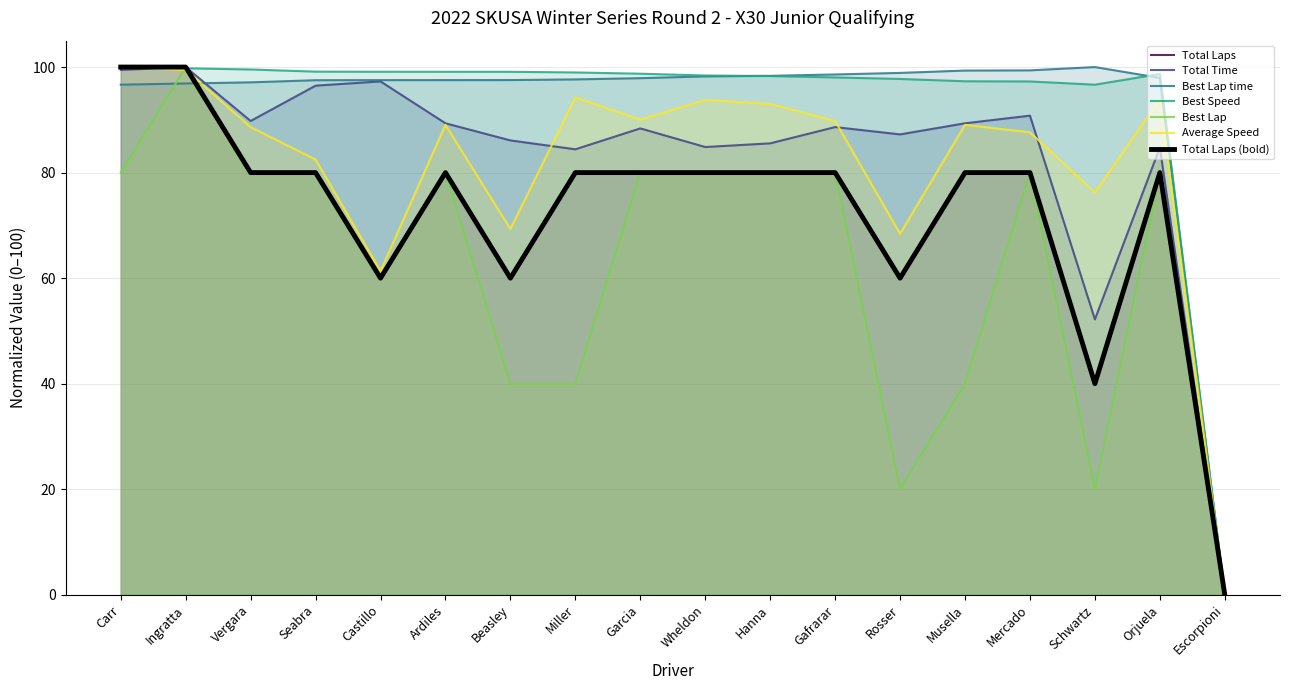

What is the difference between the Total Time values at Seabra and Escorpioni?

96.5